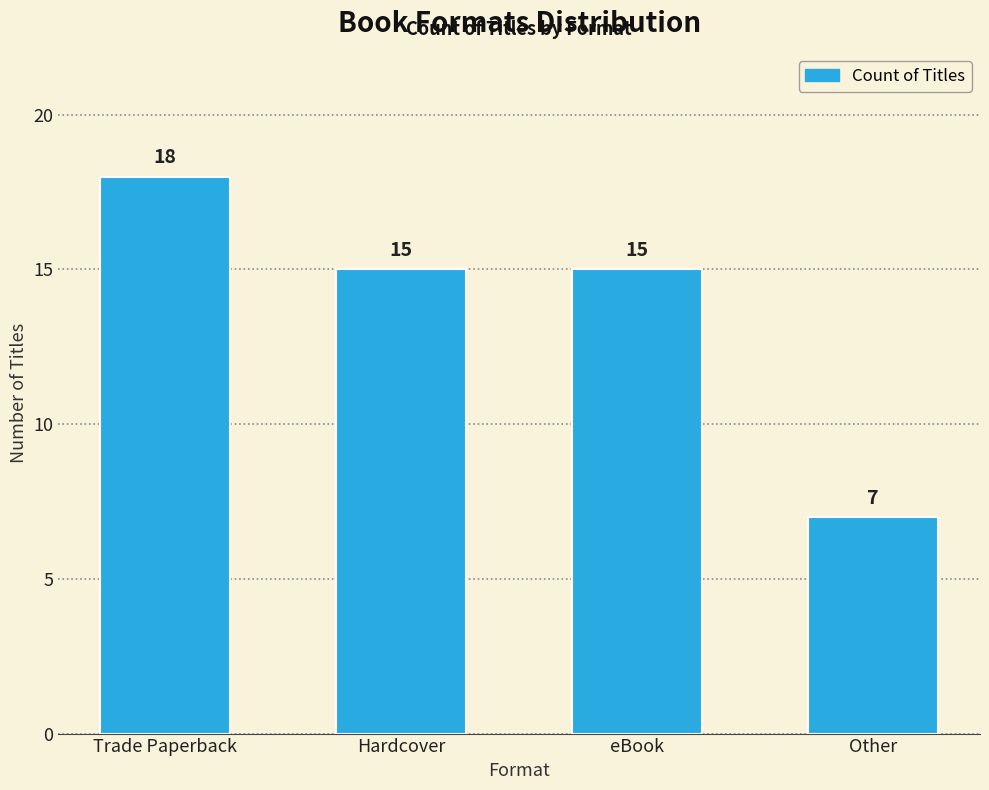

Reading right to left, what are all the values shown in this chart?

Other=7	eBook=15	Hardcover=15	Trade Paperback=18